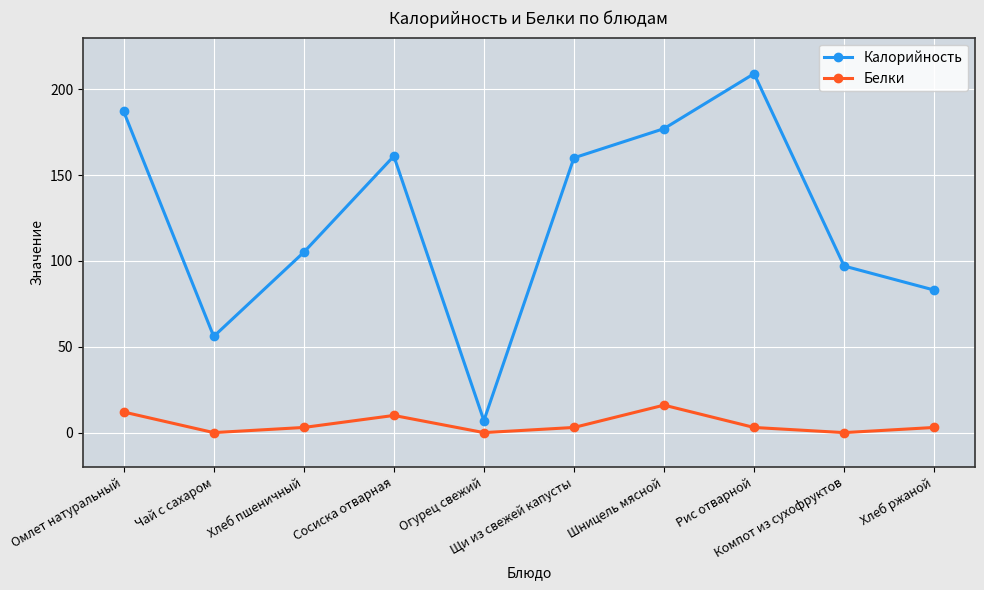

Is this an area chart (filled region under the line)?

No